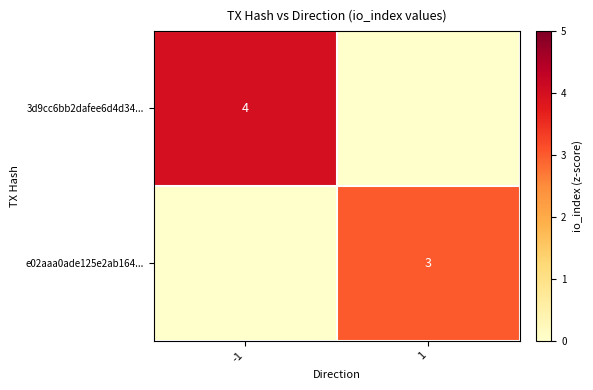

The e02aaa0ade125e2ab164... series shows 2 at 1. True or false?

False